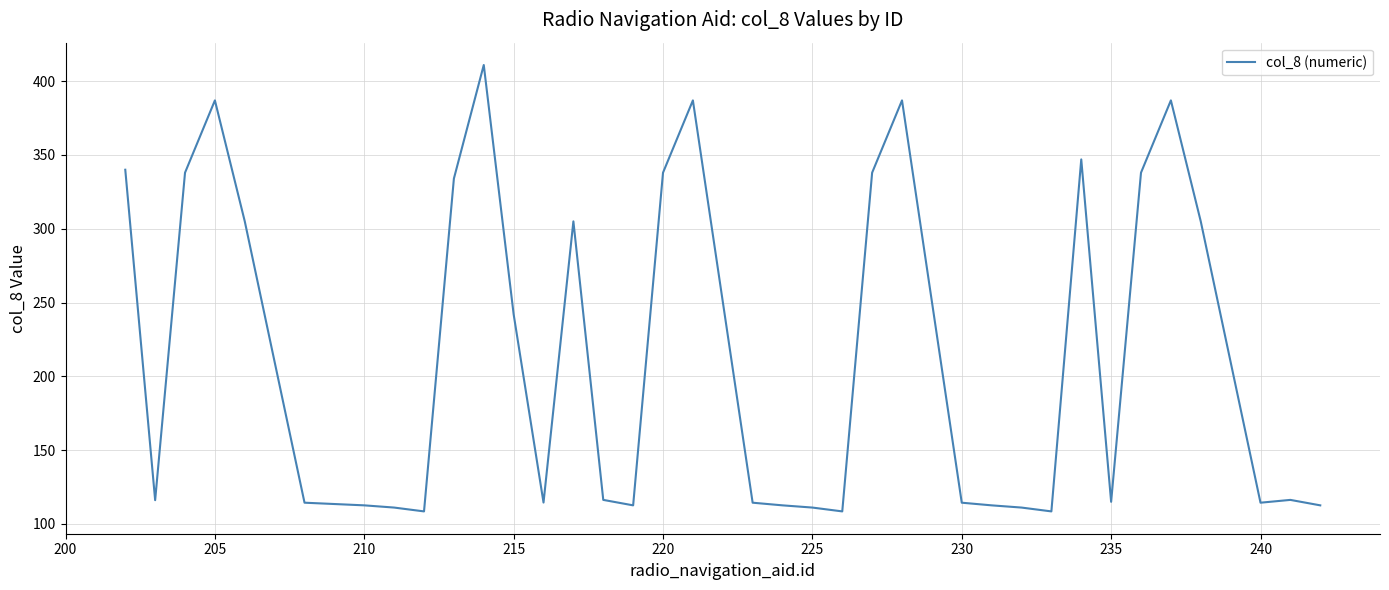

What is the smallest value displayed?

108.4